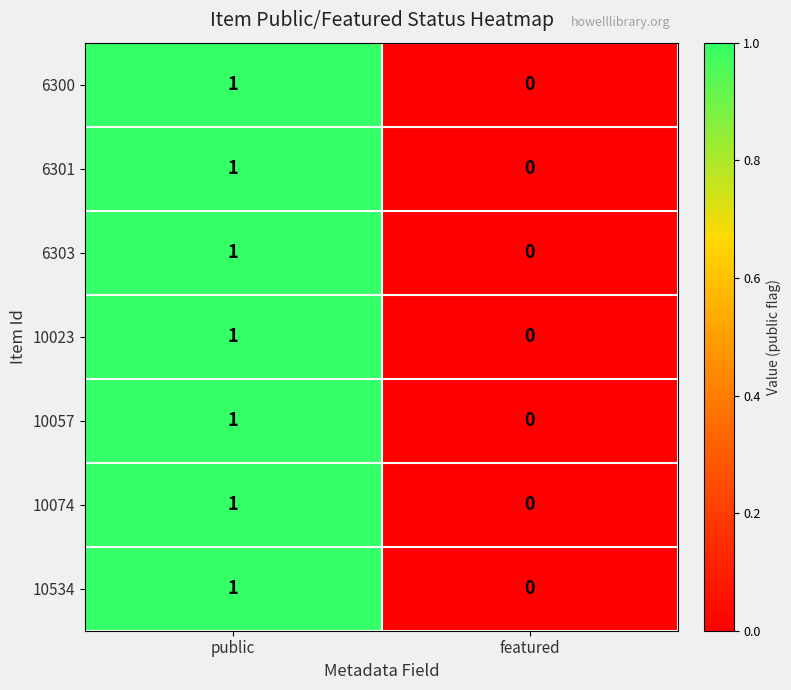

At which label is 10023 closest to 0?

featured